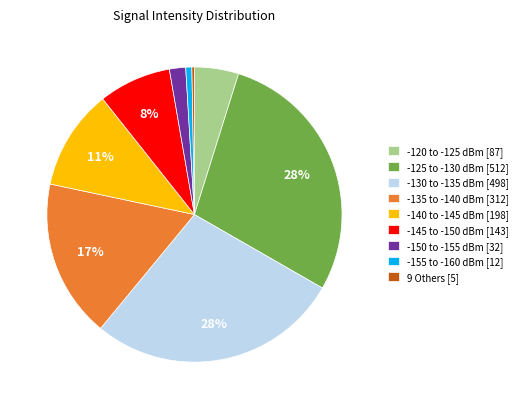

Is it true that -155 to -160 dBm [12] is 14% of the pie?

False